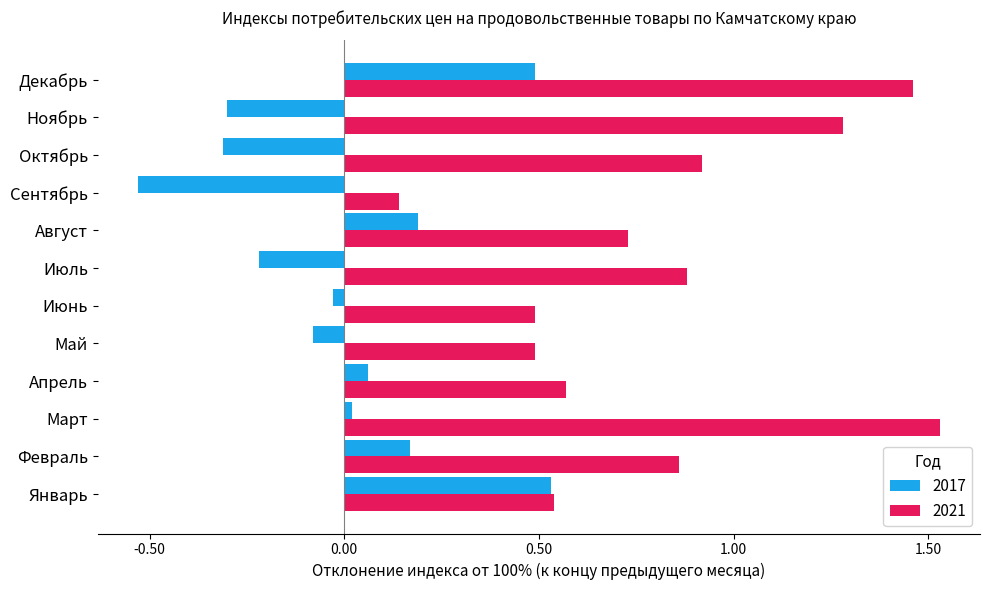

Which series has the largest range (max minus min)?

2021